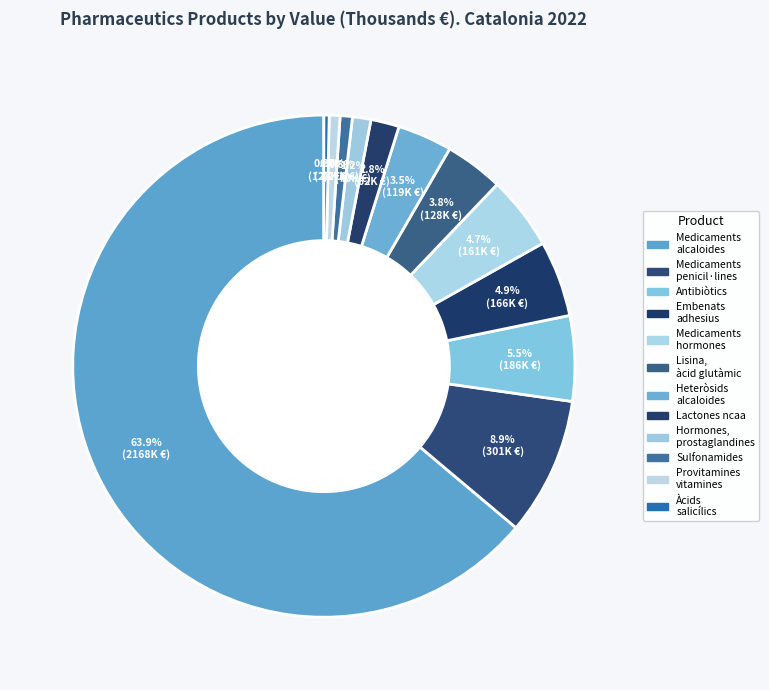

Count the number of slices in the pie.

12